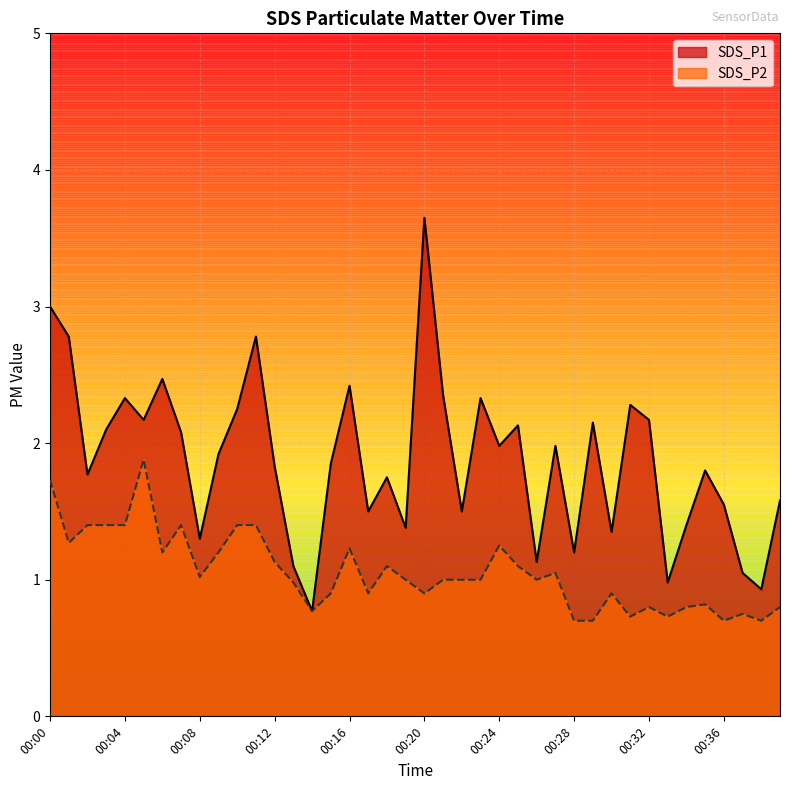

Is it true that SDS_P2 equals 0.9 at 00:17?

True